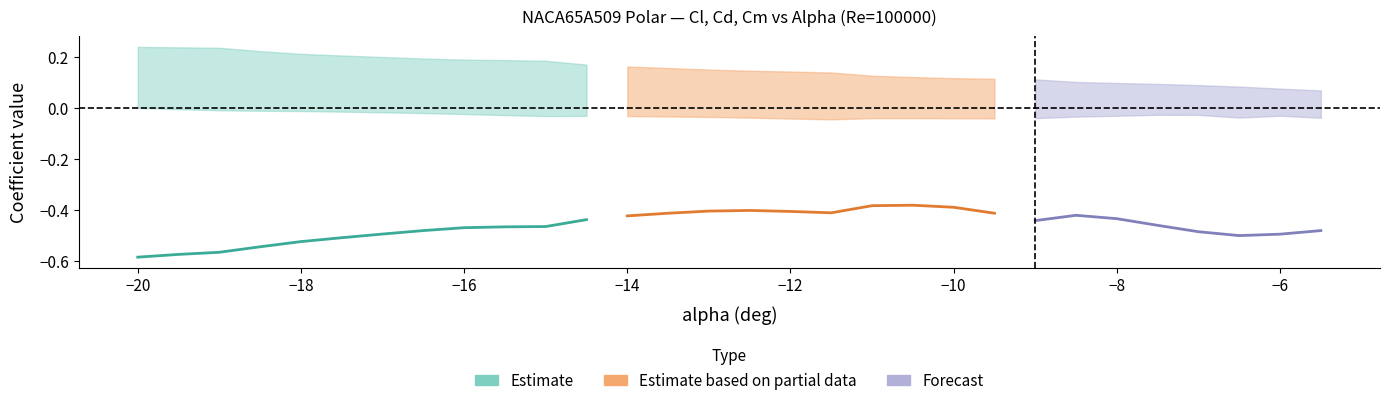

Is this an area chart (filled region under the line)?

No